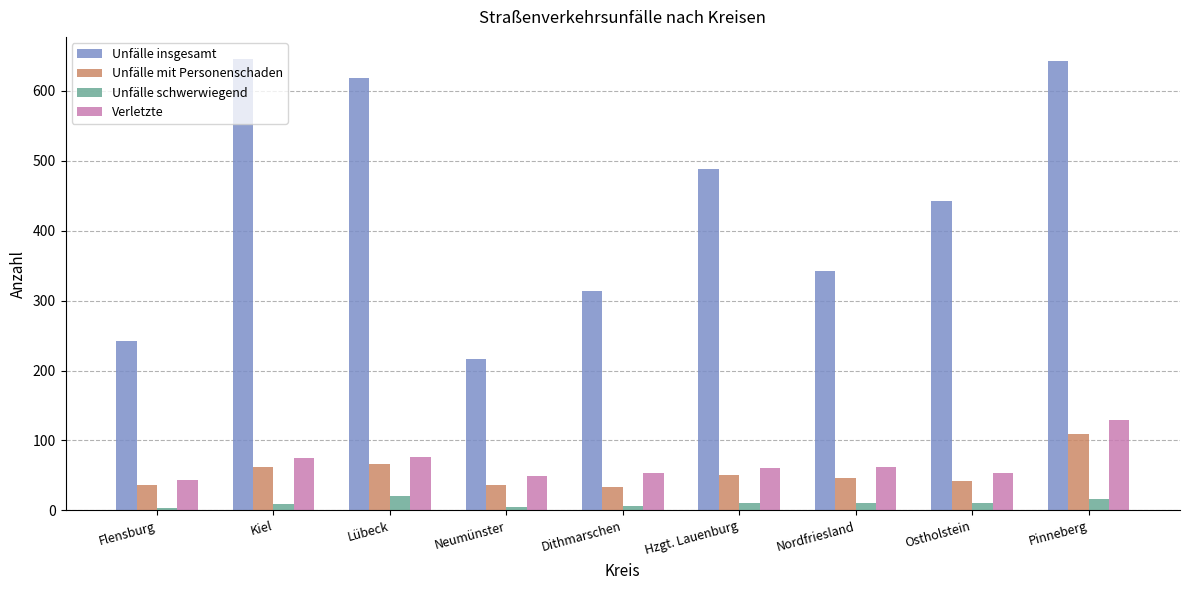

What is the lowest value of the Unfälle schwerwiegend series?

3